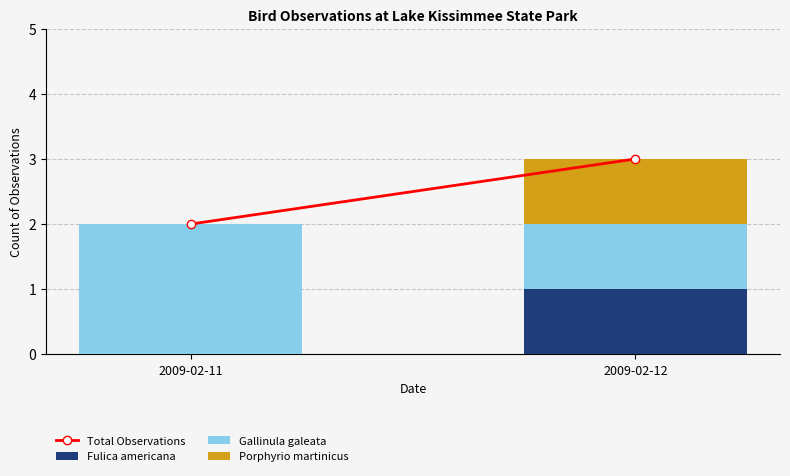

Reading left to right, transcribe the values for Fulica americana.

2009-02-11=0	2009-02-12=1